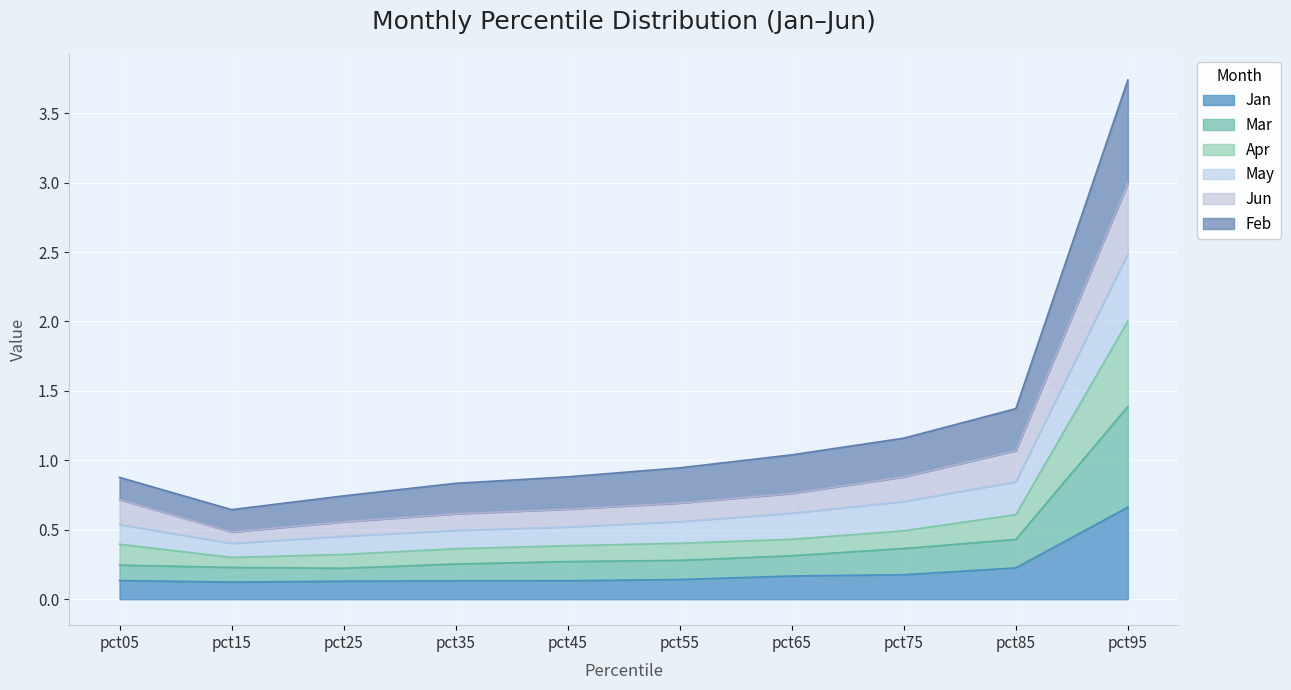

True or false: Jan has a value of 0.2 at pct65.

True